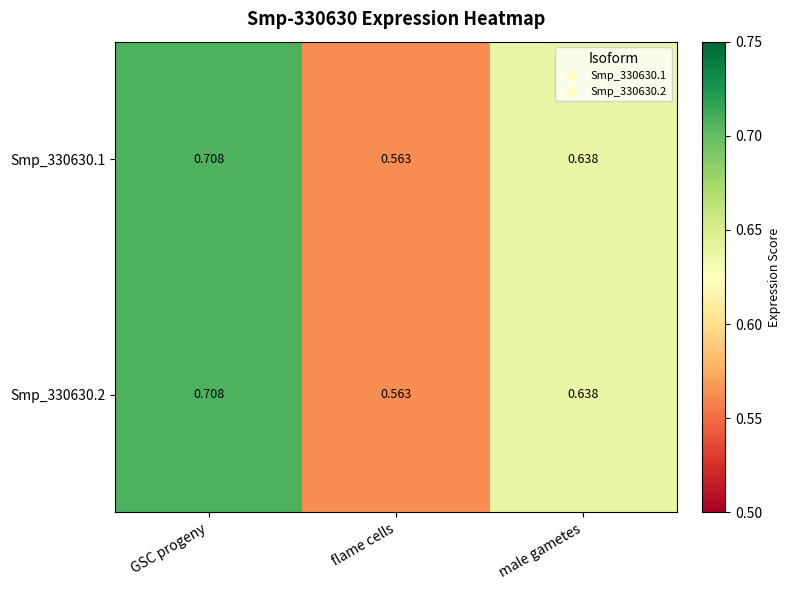

What is the total value across all series at GSC progeny?

1.4